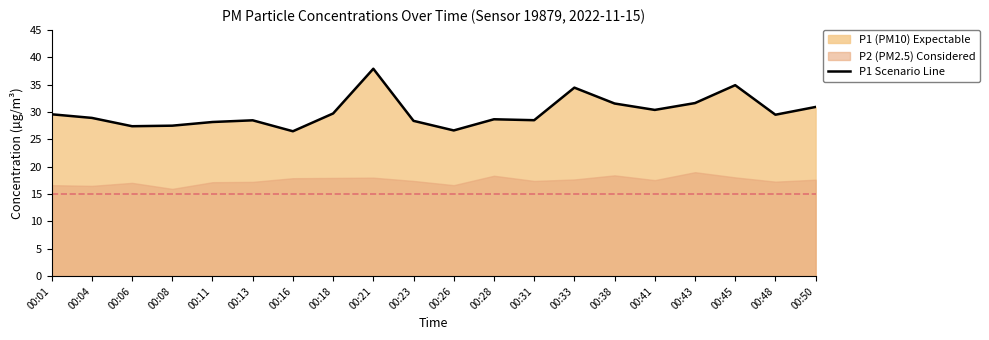

Reading right to left, transcribe all the data shown in this chart.

00:50=30.9	00:48=29.5	00:45=34.9	00:43=31.6	00:41=30.4	00:38=31.6	00:33=34.5	00:31=28.5	00:28=28.7	00:26=26.6	00:23=28.4	00:21=37.9	00:18=29.7	00:16=26.5	00:13=28.5	00:11=28.2	00:08=27.5	00:06=27.4	00:04=28.9	00:01=29.6